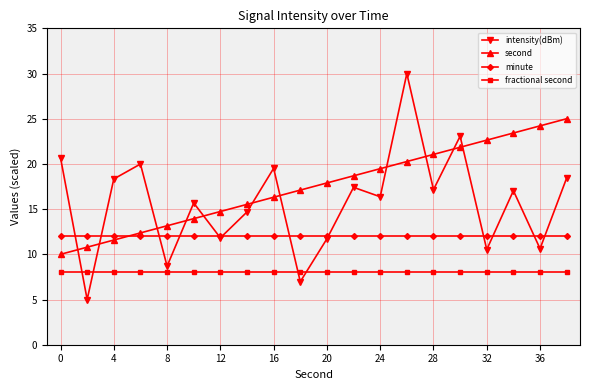

Which series has the largest range (max minus min)?

intensity(dBm)